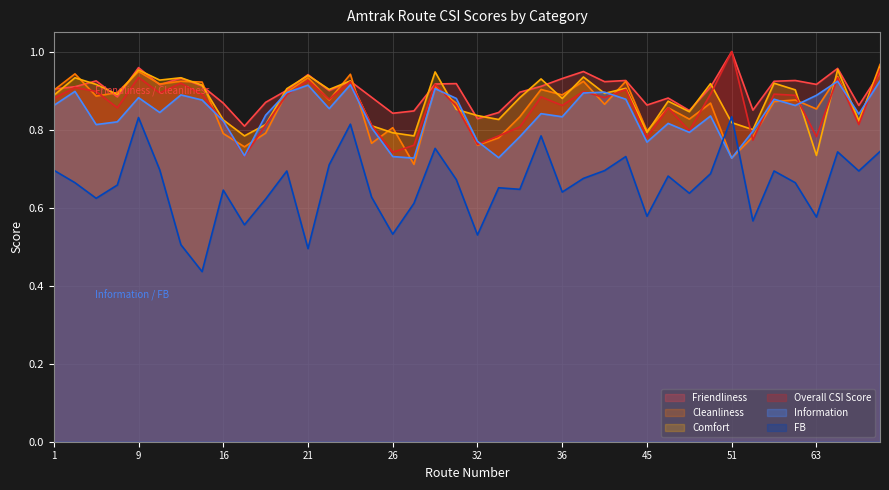

What is the difference between the maximum and minimum values in the Friendliness series?

0.2